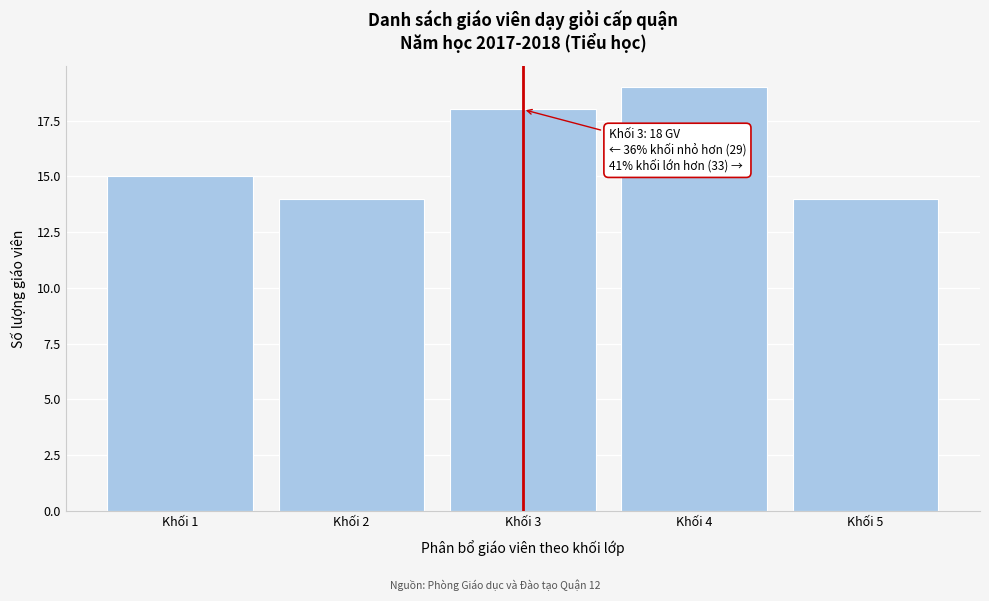

Which range on the x-axis has the tallest bar?

3.5 to 4.5